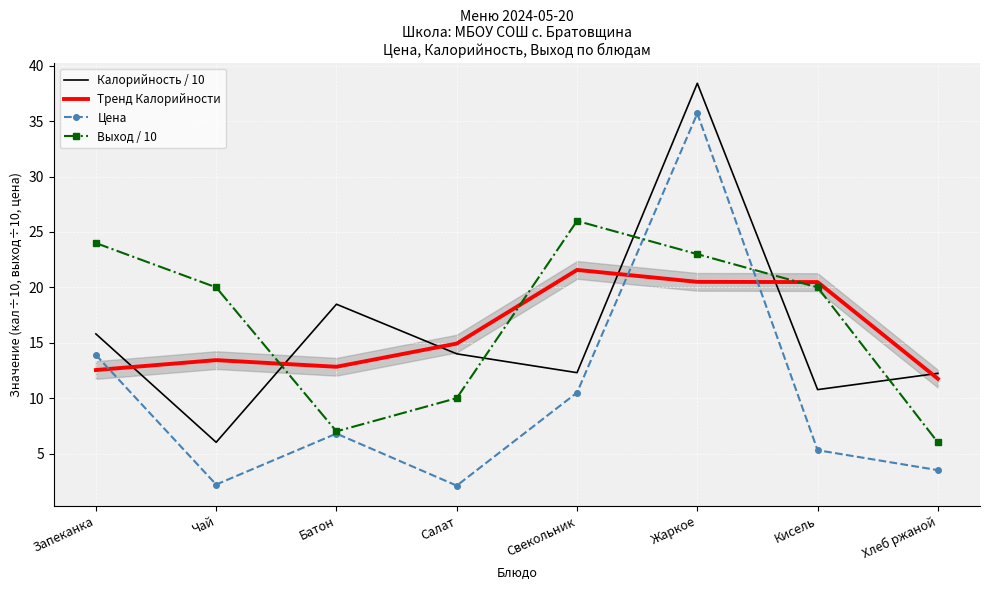

Between Чай and Салат, which is larger?

Салат